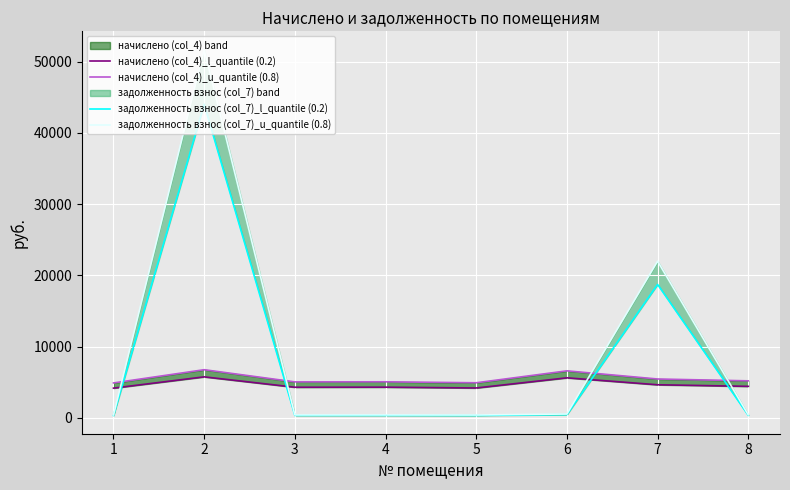

What is the approximate value of начислено (col_4)_u_quantile (0.8) at 3?

5054.9